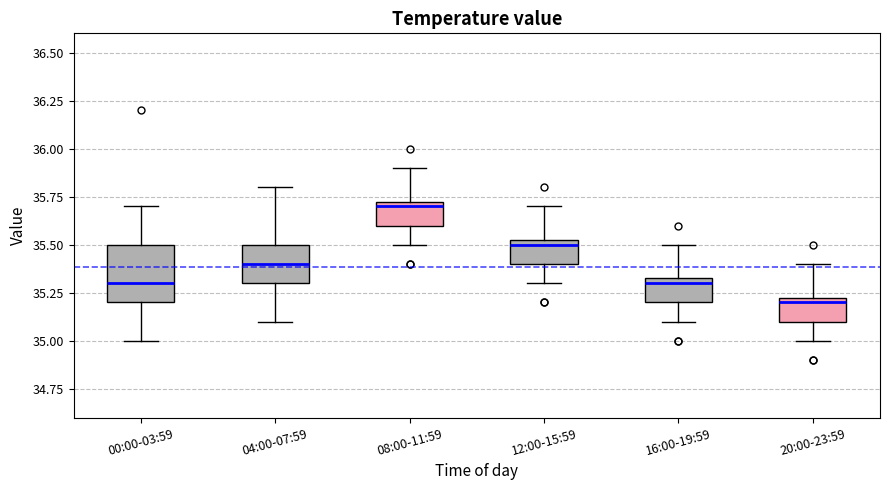

Which box's median line is the highest?

08:00-11:59